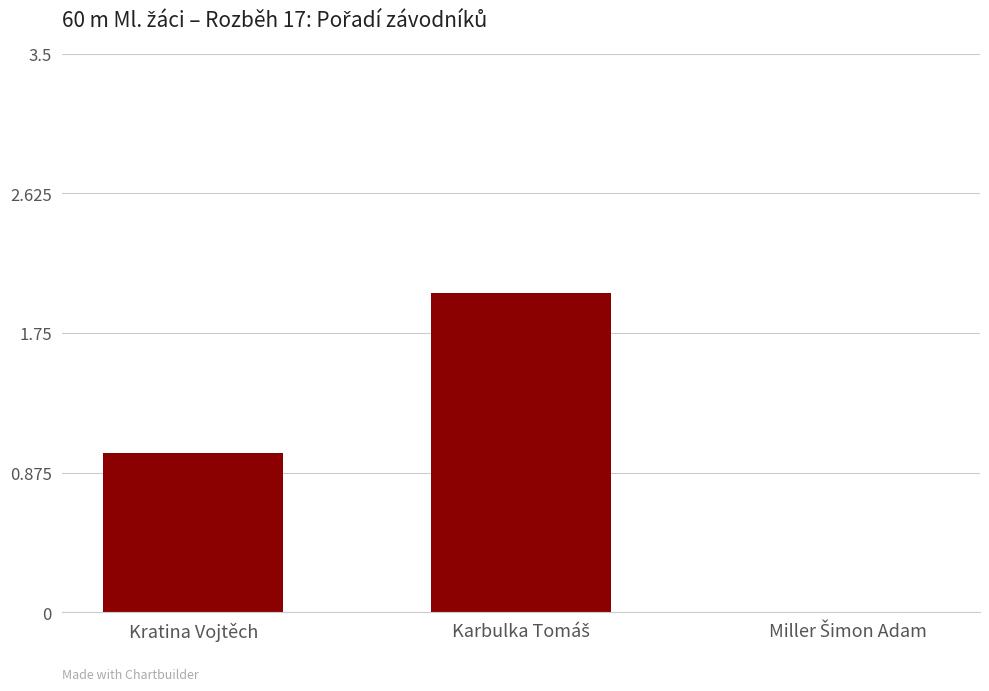

Are the bars horizontal?

No